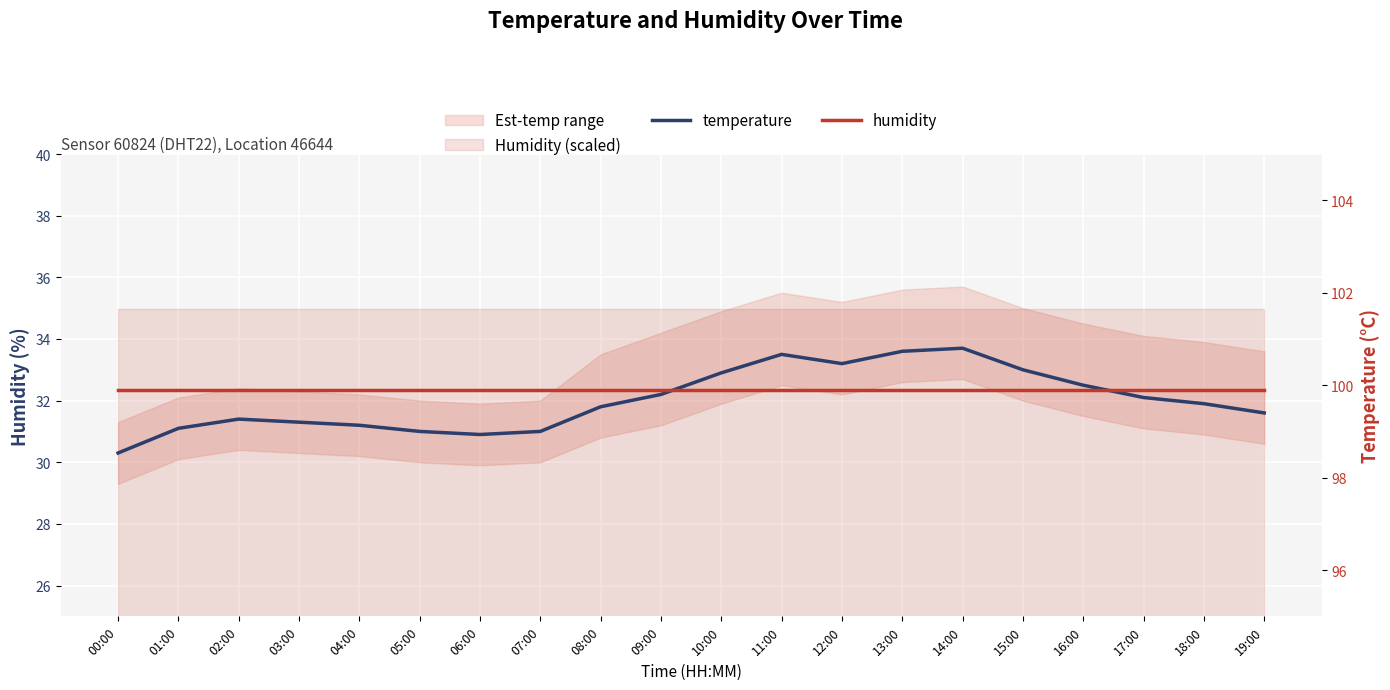

What is the label of the 12th point from the right?

08:00